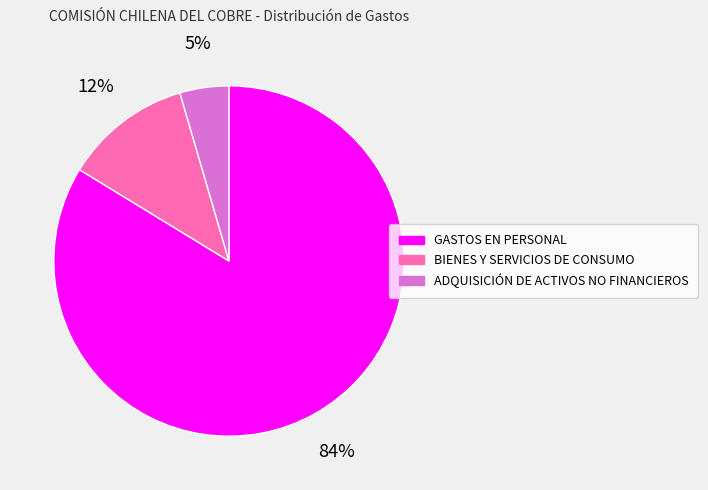

To the nearest percent, what is the combined percentage of BIENES Y SERVICIOS DE CONSUMO and GASTOS EN PERSONAL?

95%